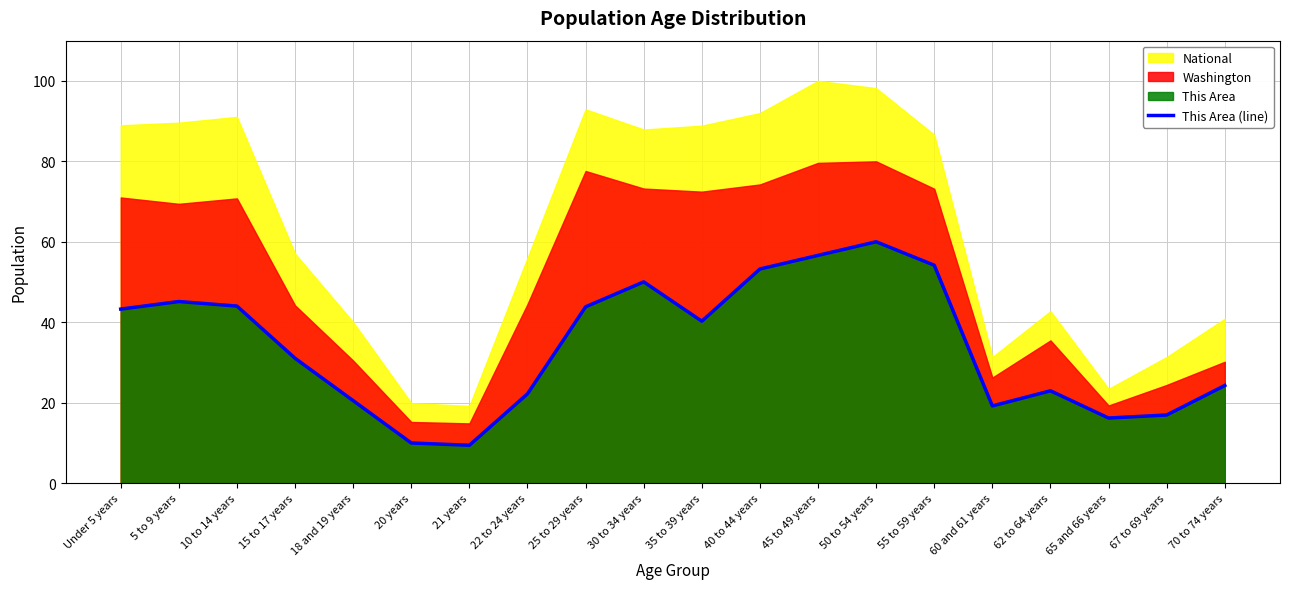

What position from the right is 67 to 69 years?

2